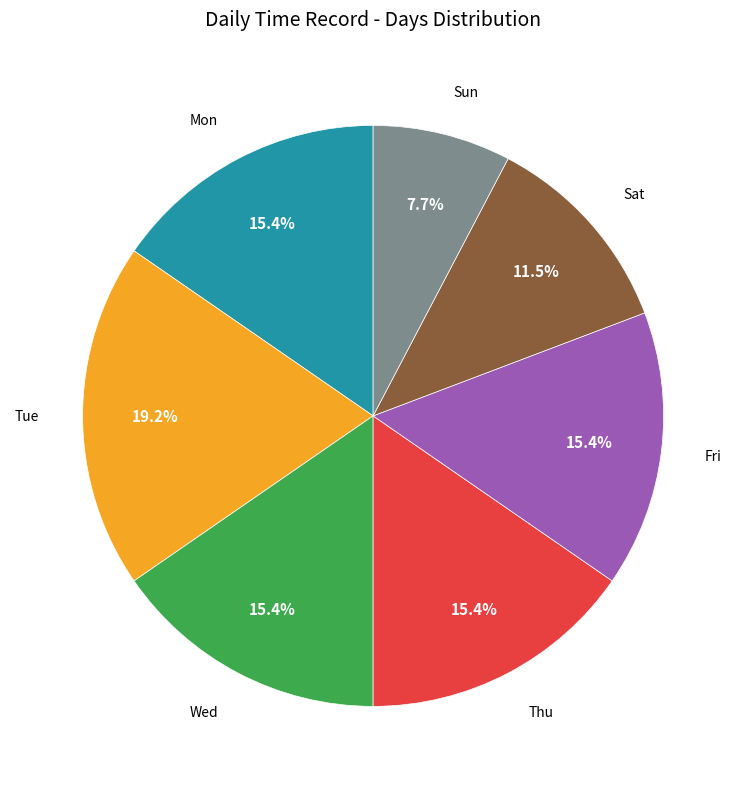

Does any single category account for the majority?

No